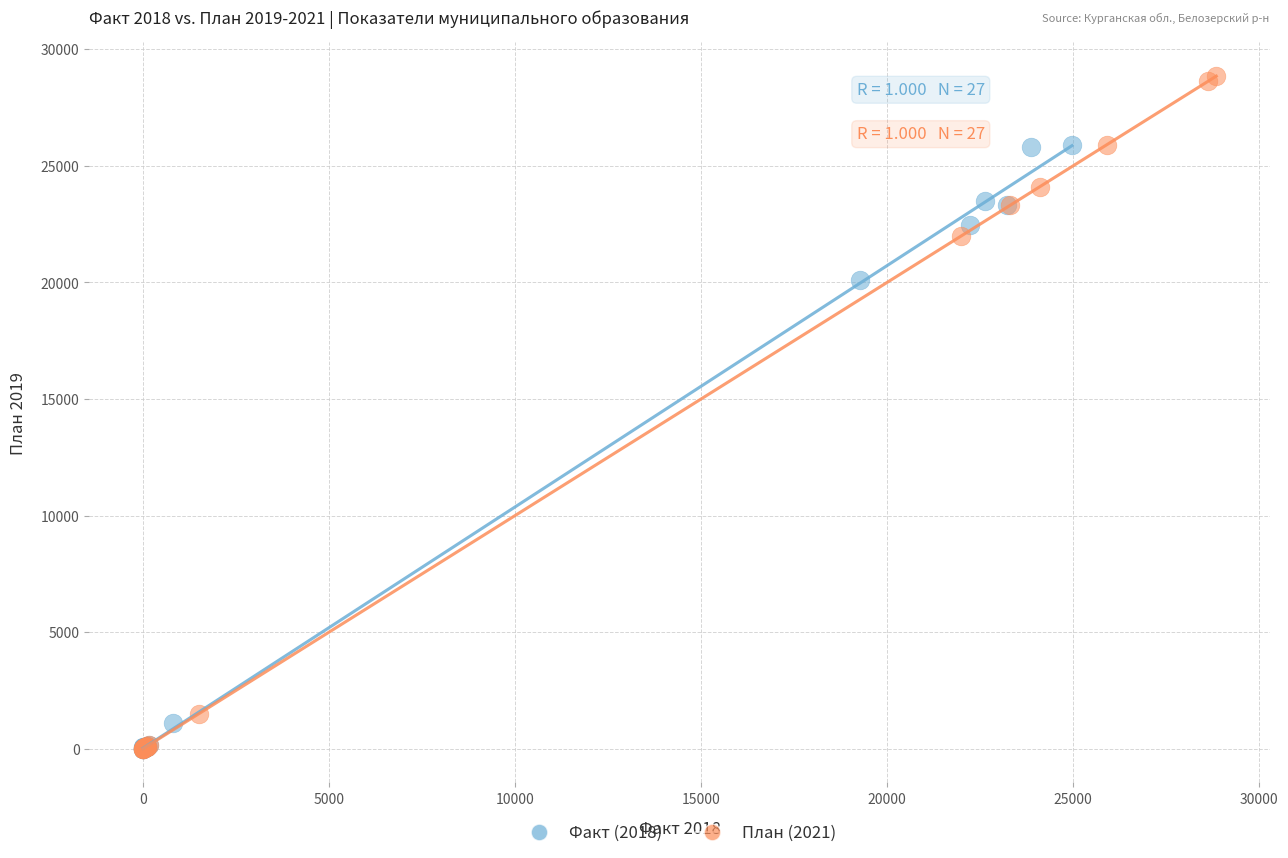

Which series has the largest Y range (max minus min)?

План (2021)